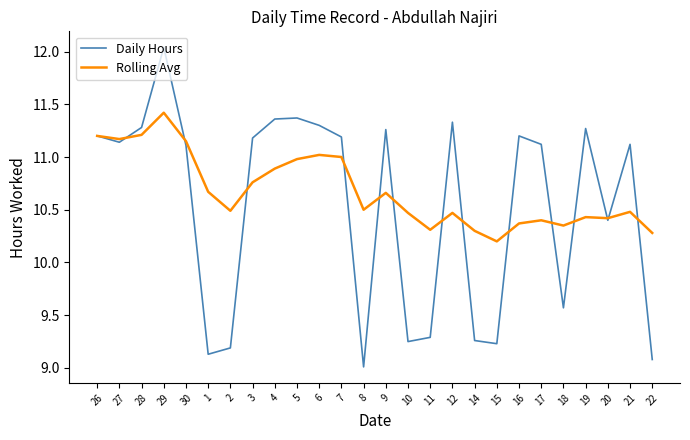

At which category does Daily Hours reach its first local peak?

29